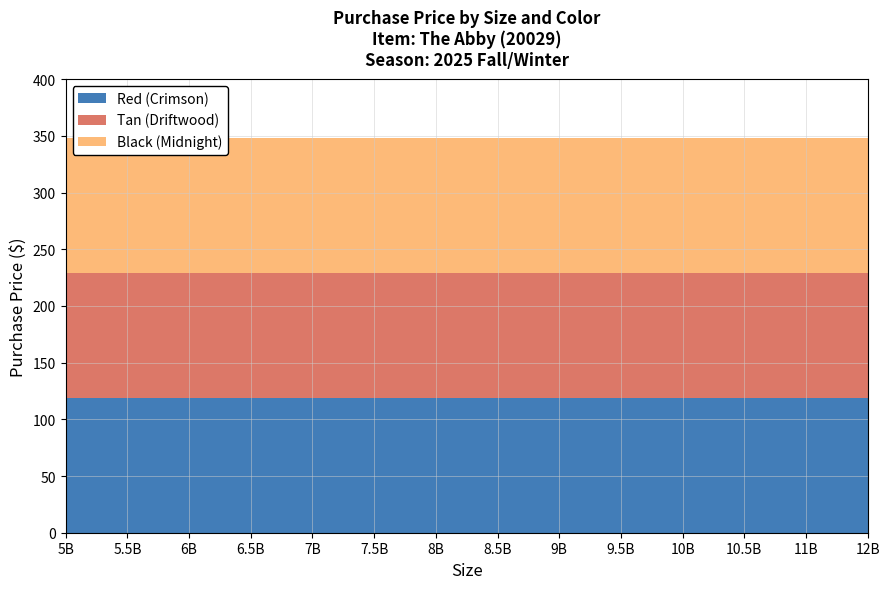

Reading left to right, list all the values displayed in this chart.

Red (Crimson): 5B=118.4	5.5B=118.4	6B=118.4	6.5B=118.4	7B=118.4	7.5B=118.4	8B=118.4	8.5B=118.4	9B=118.4	9.5B=118.4	10B=118.4	10.5B=118.4	11B=118.4	12B=118.4
Tan (Driftwood): 5B=110.9	5.5B=110.9	6B=110.9	6.5B=110.9	7B=110.9	7.5B=110.9	8B=110.9	8.5B=110.9	9B=110.9	9.5B=110.9	10B=110.9	10.5B=110.9	11B=110.9	12B=110.9
Black (Midnight): 5B=118.5	5.5B=118.5	6B=118.5	6.5B=118.5	7B=118.5	7.5B=118.5	8B=118.5	8.5B=118.5	9B=118.5	9.5B=118.5	10B=118.5	10.5B=118.5	11B=118.5	12B=118.5